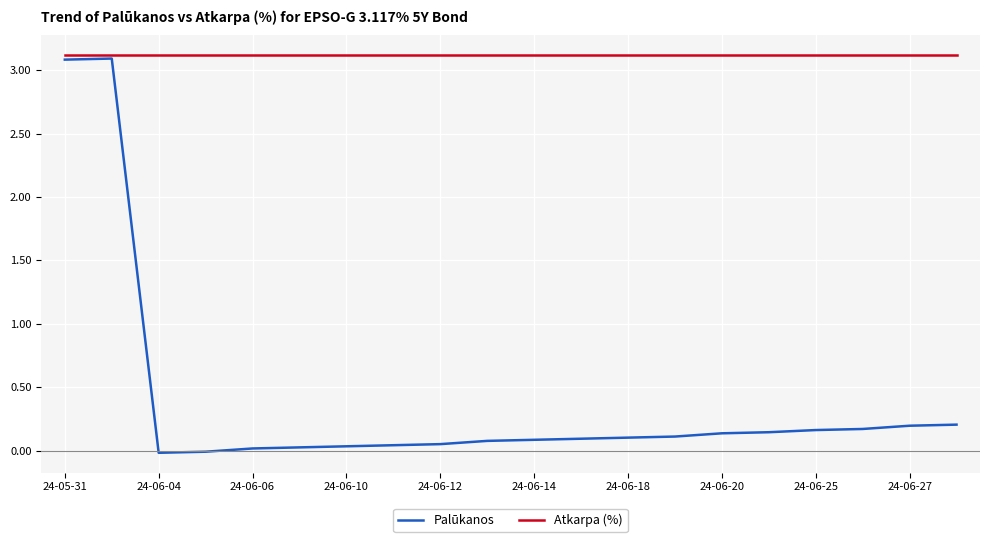

Which series has the widest spread of values?

Palūkanos